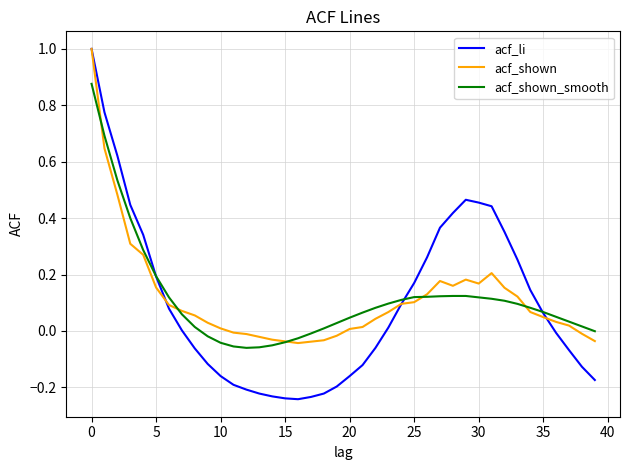

Which series has the widest spread of values?

acf_li